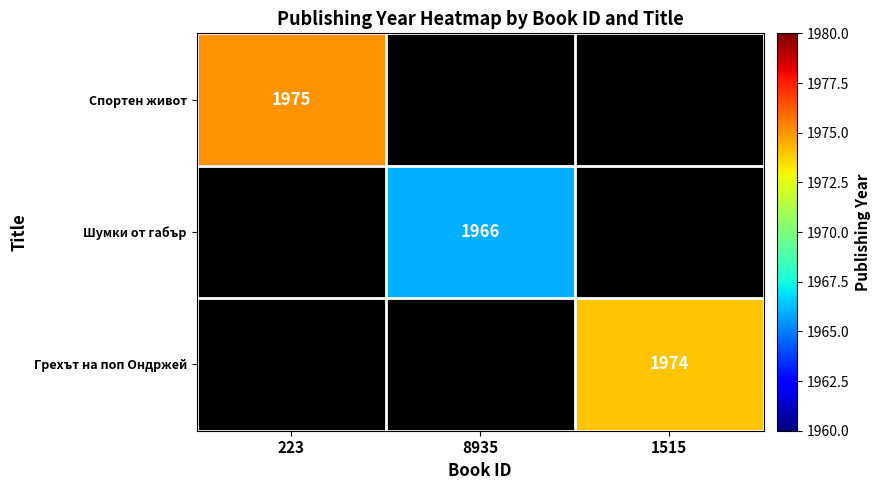

Is it true that Спортен живот equals 1975 at 223?

True